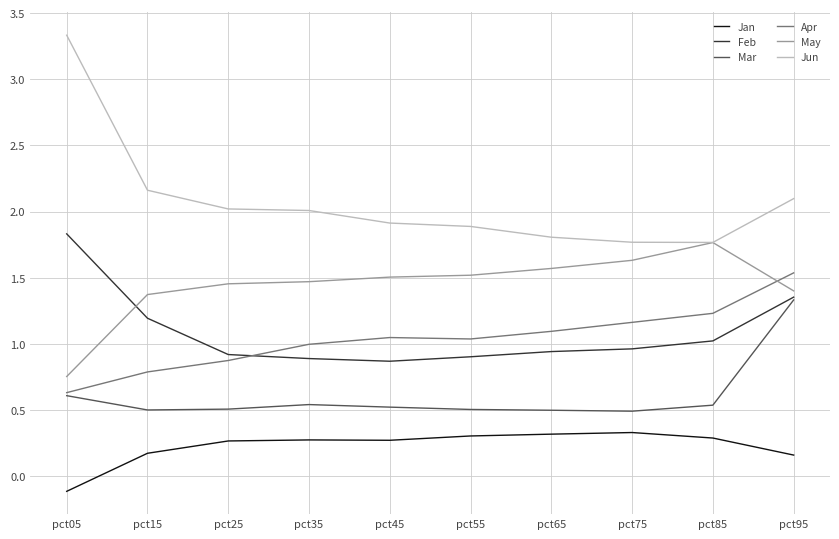

True or false: Jan and May cross at least once.

False